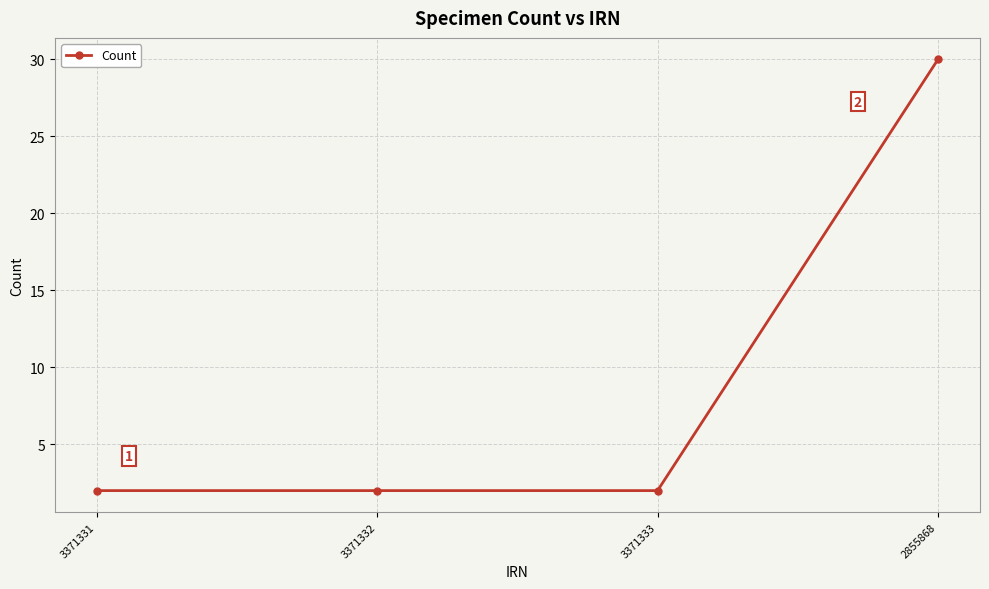

Approximately how many times larger is the value at 3371331 compared to 2855868?

0.1